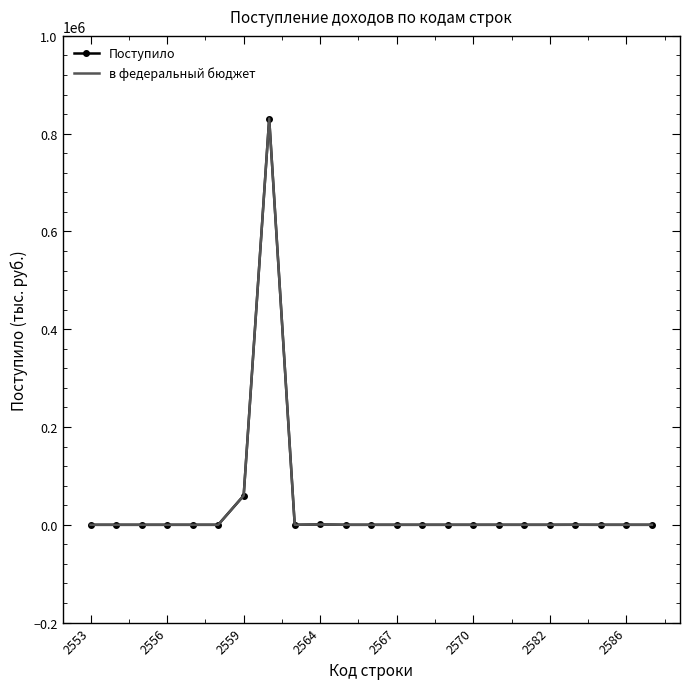

What is the greatest value displayed?

830929